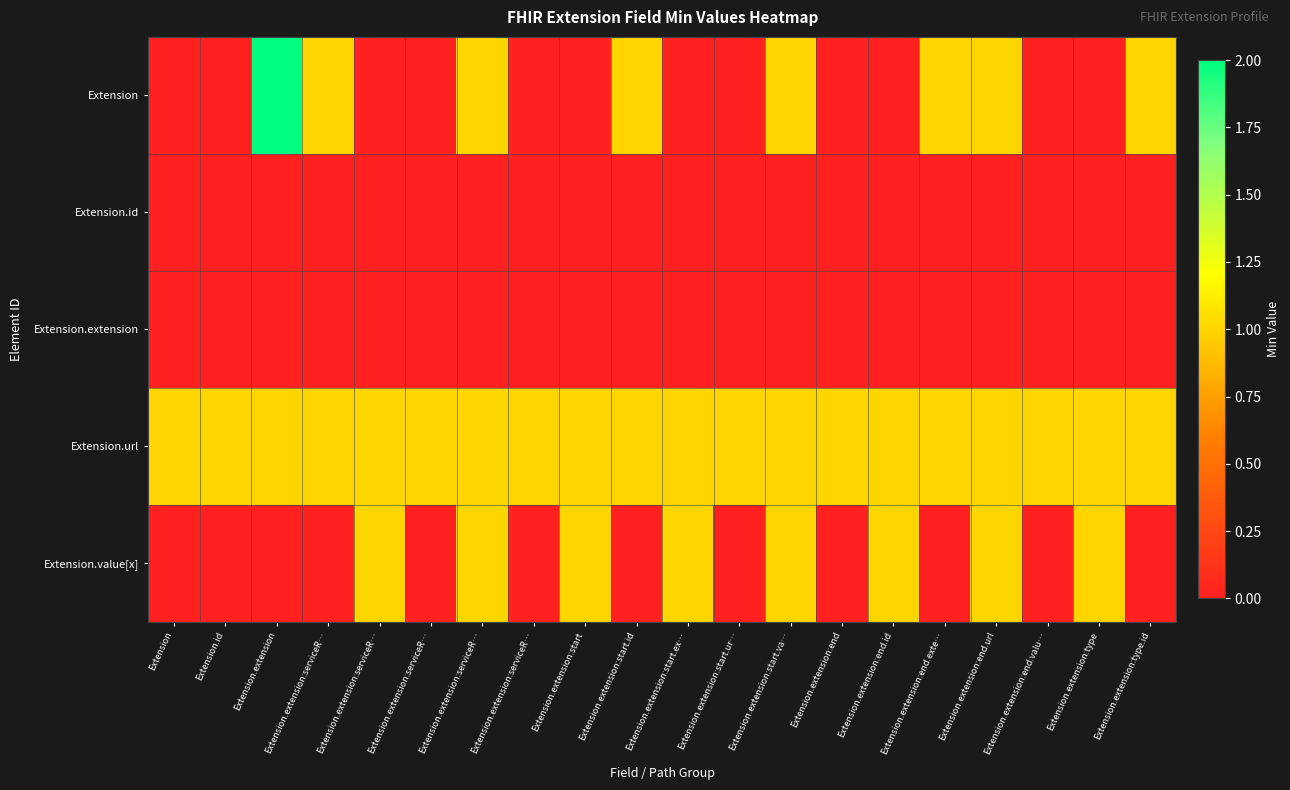

What is the total value across all series at Extension.id?

1